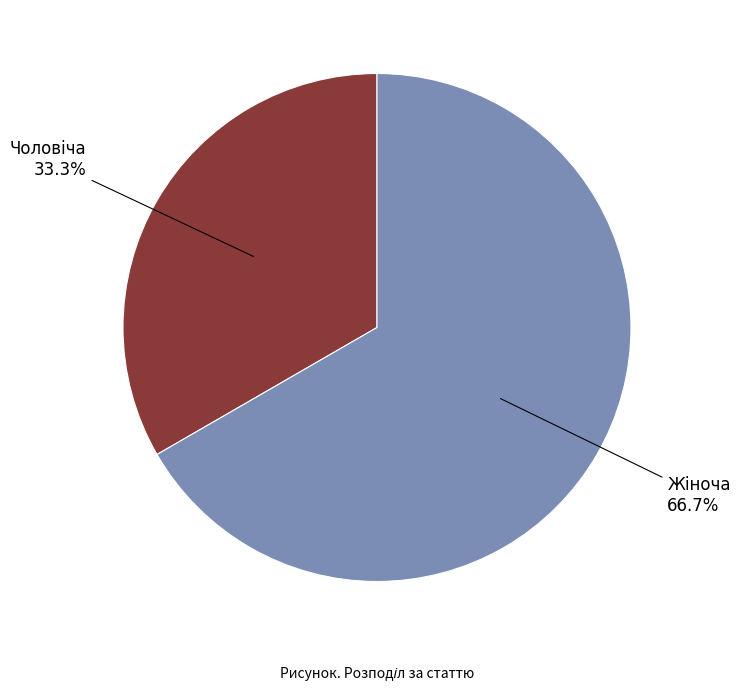

Is there any slice that represents more than half of the pie?

Yes